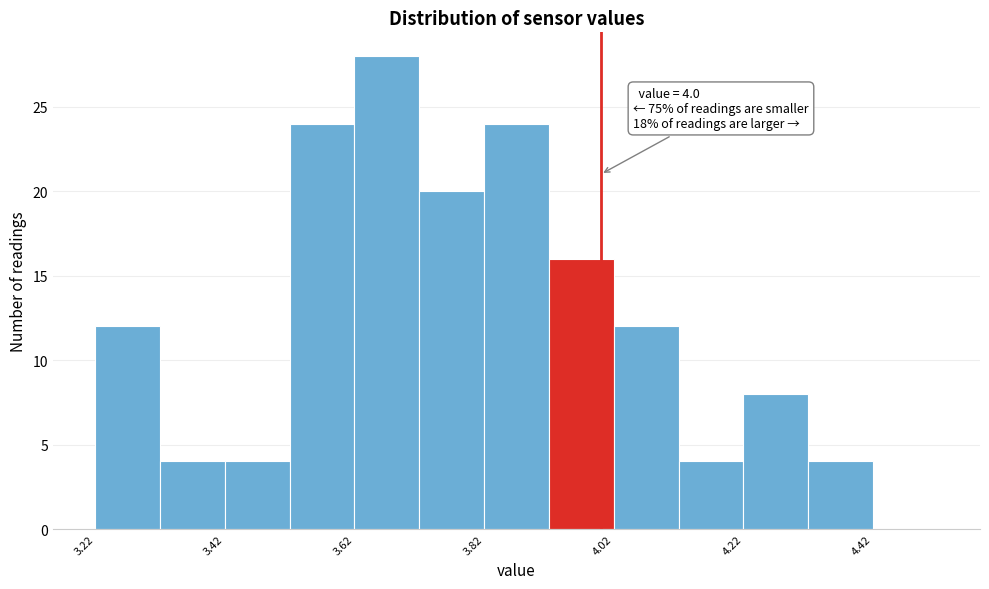

Which range on the x-axis has the tallest bar?

3.62 to 3.72